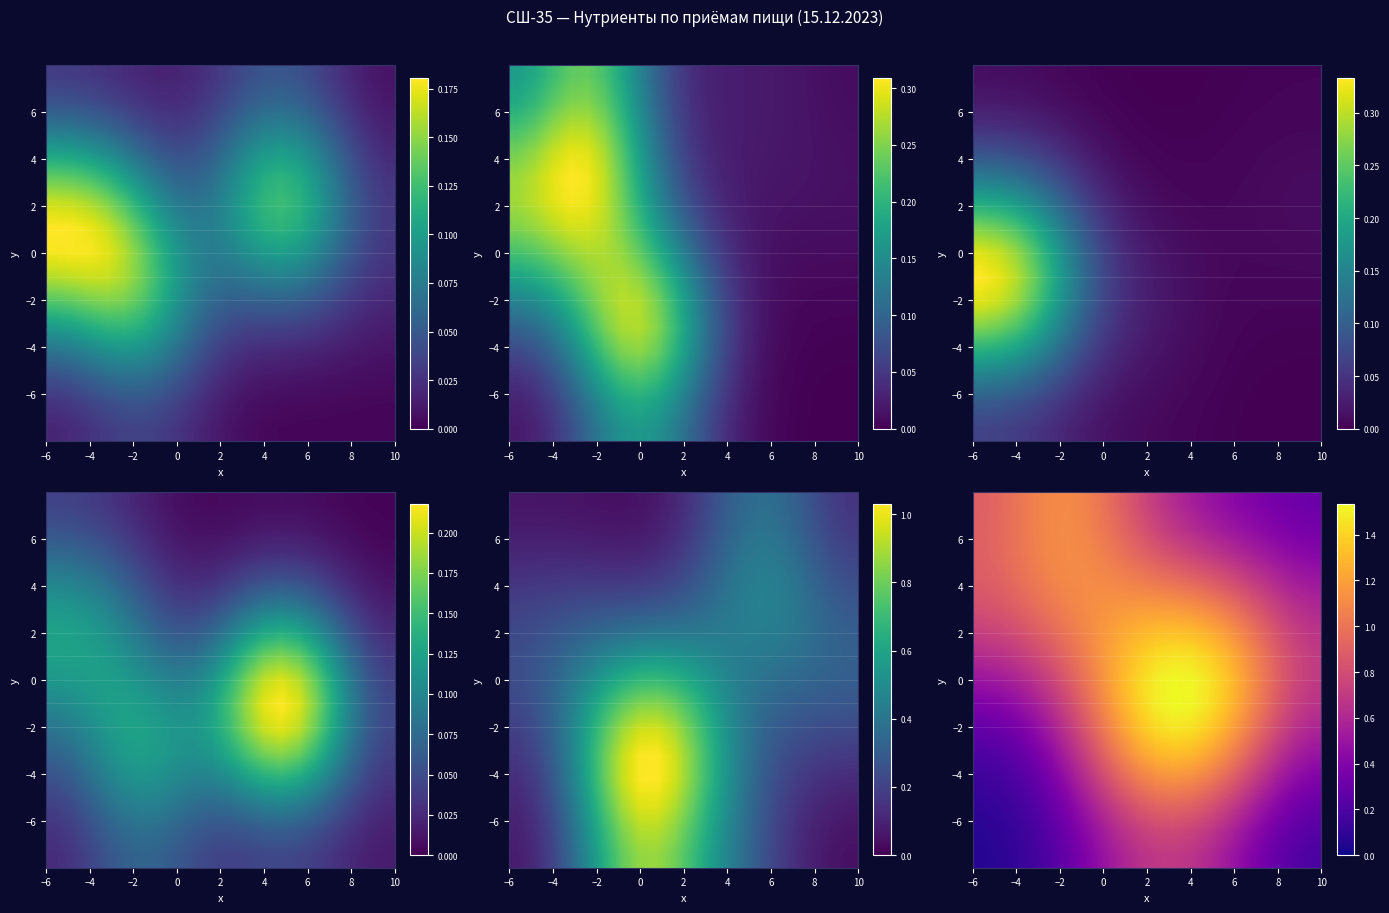

What is the greatest value displayed?

1.5